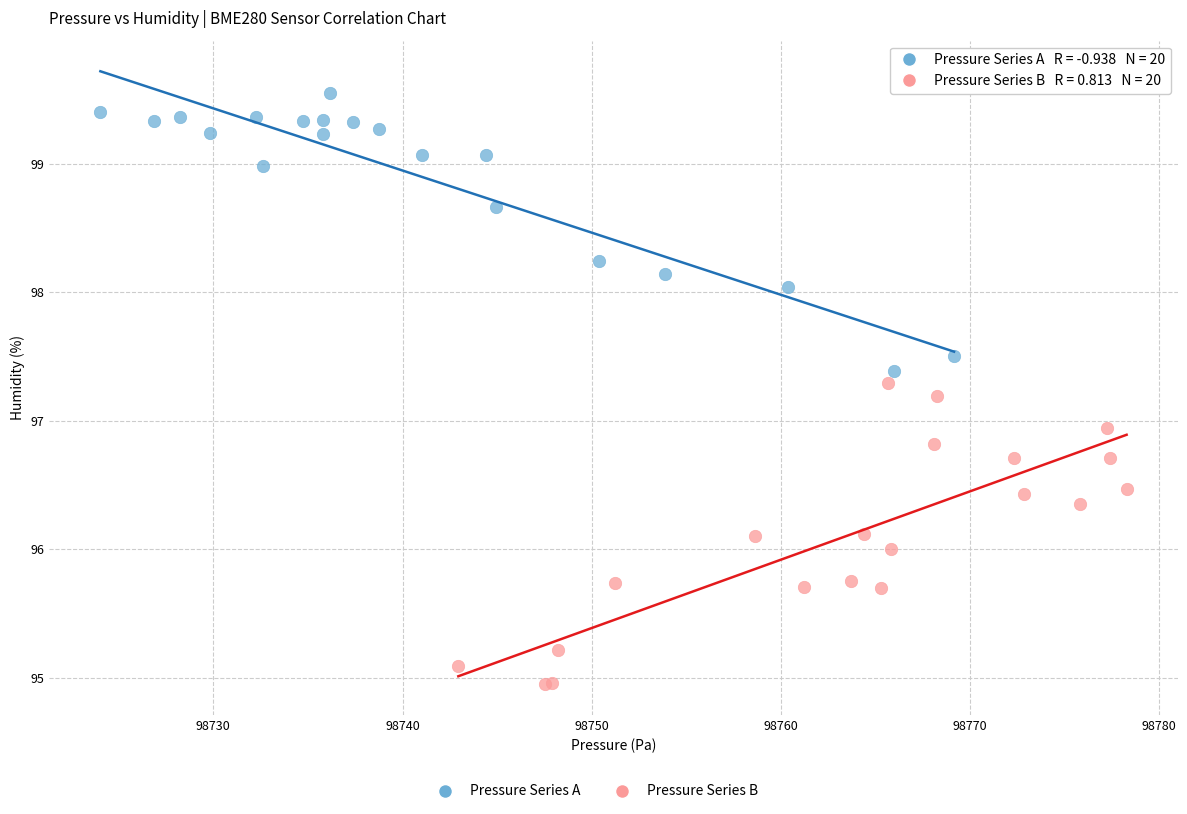

Which series reaches the maximum Y coordinate?

Pressure Series A